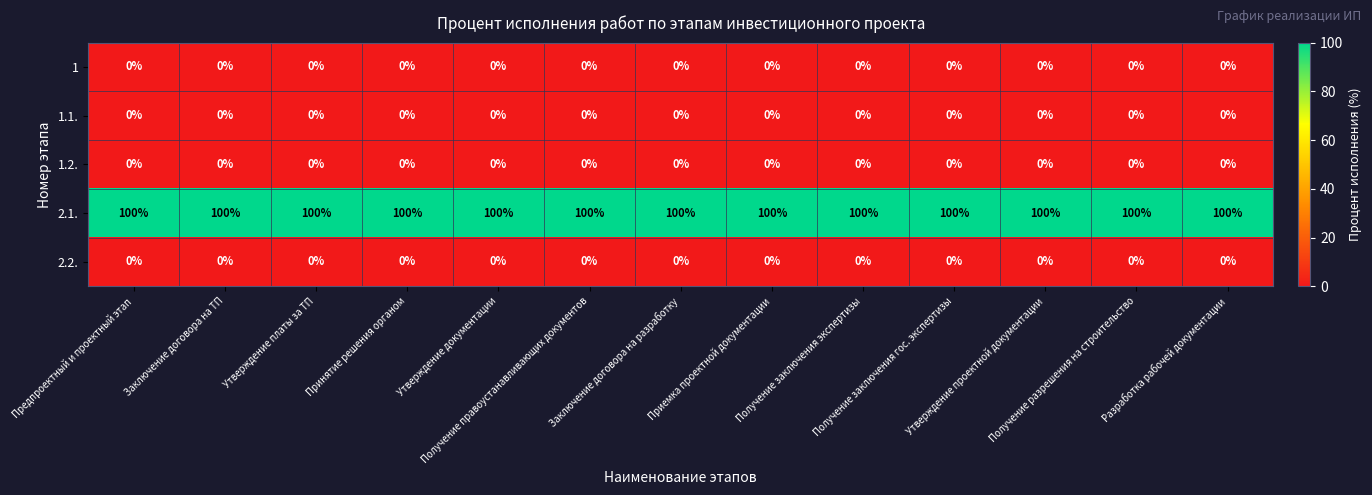

Which series has the largest total across all categories?

2.1.